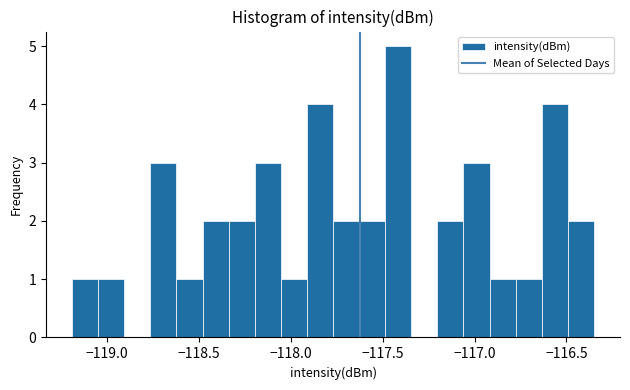

Read against the x-axis, roughly where is the centre of the tallest bar?

-117.40